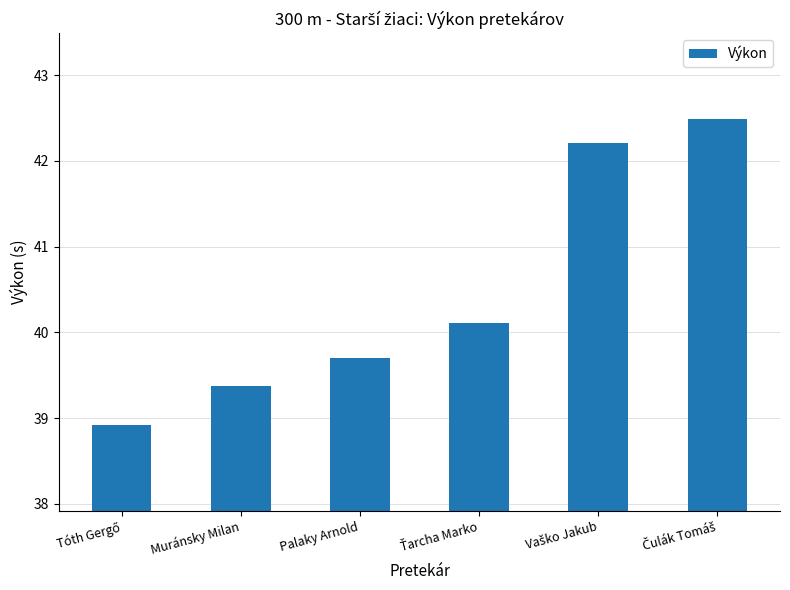

Count the number of categories in the chart.

6